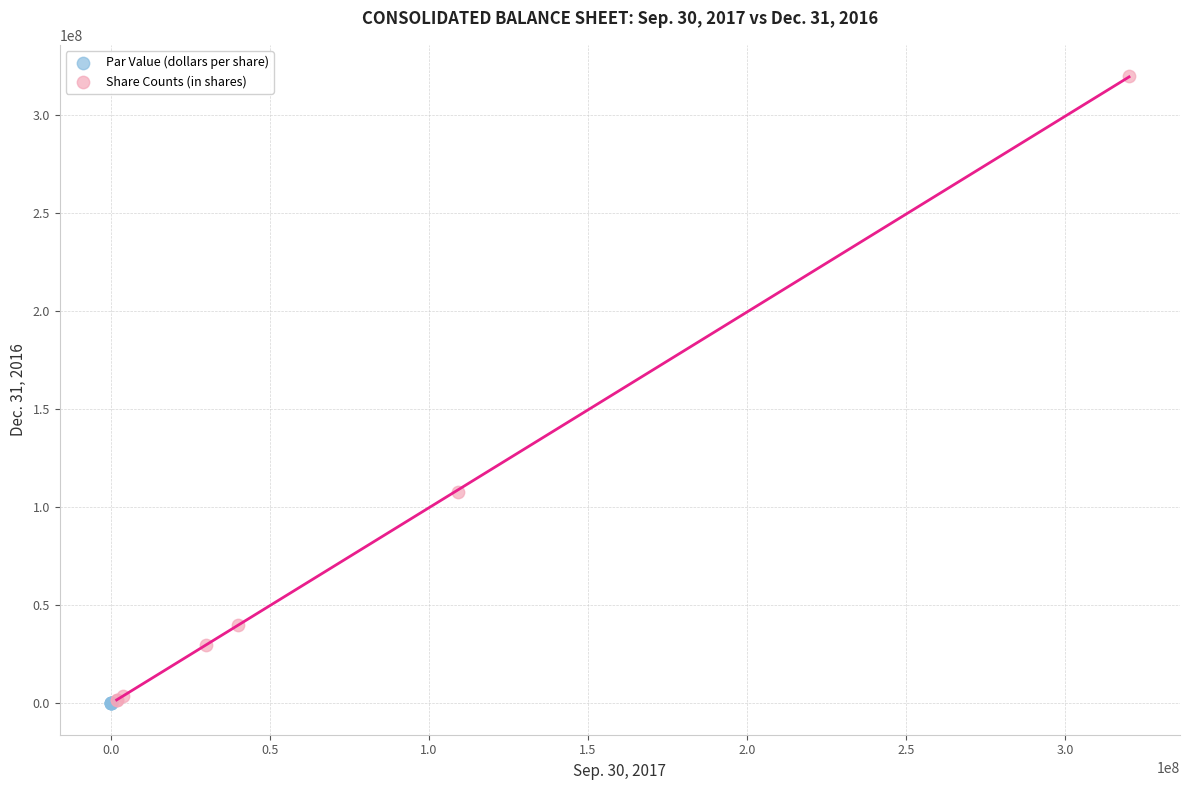

Which series contains the highest Y value?

Share Counts (in shares)